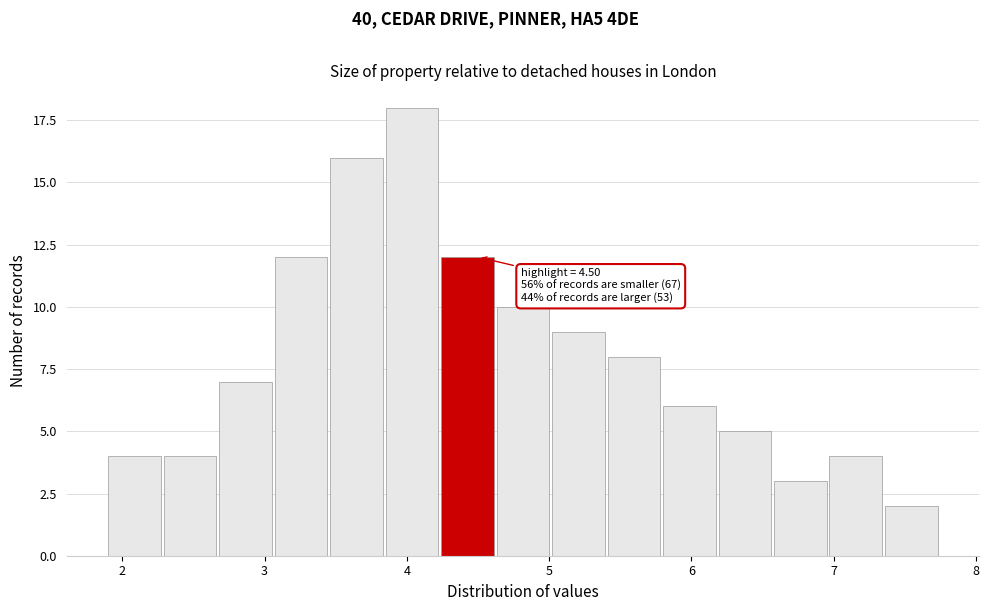

Around what value on the x-axis is the tallest bar? Give the approximate position of its centre, as read against the axis.

4.0